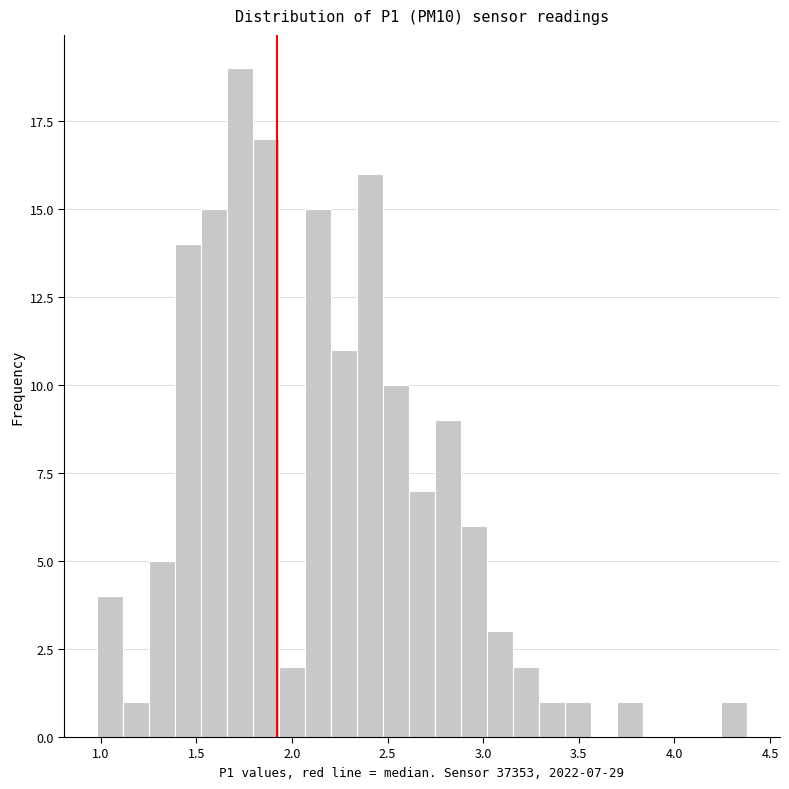

Around what value on the x-axis is the tallest bar? Give the approximate position of its centre, as read against the axis.

1.75